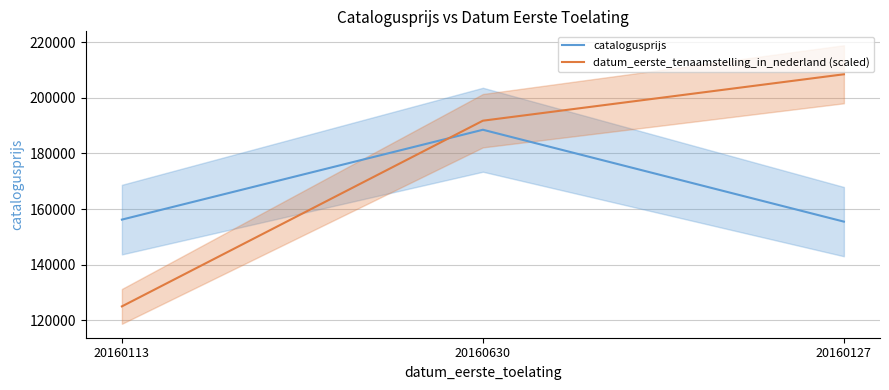

What is the smallest value displayed?

125050.8